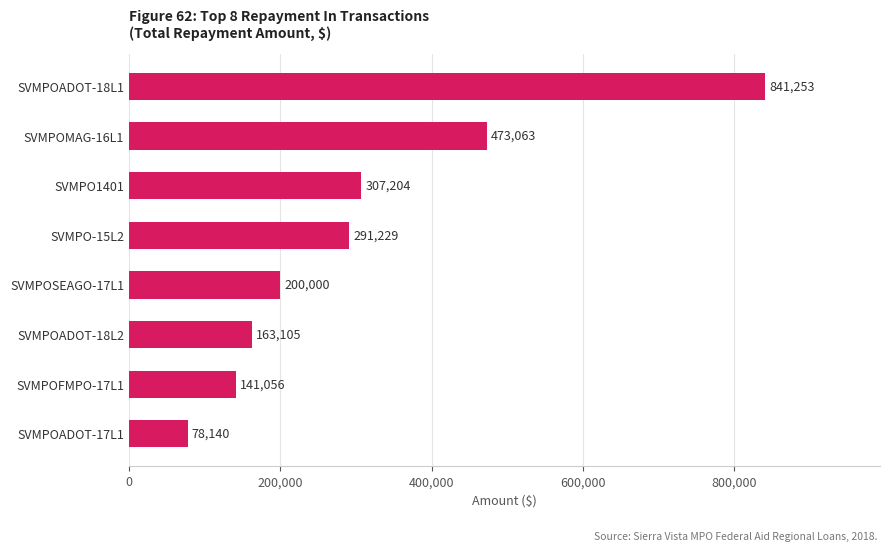

What is the smallest value displayed?

78140.0